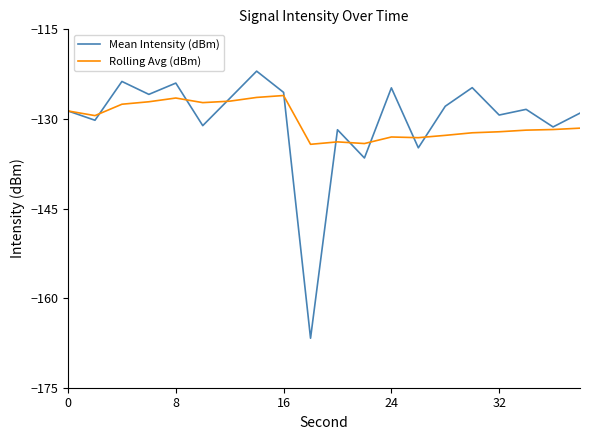

Count the number of data series in this chart.

2